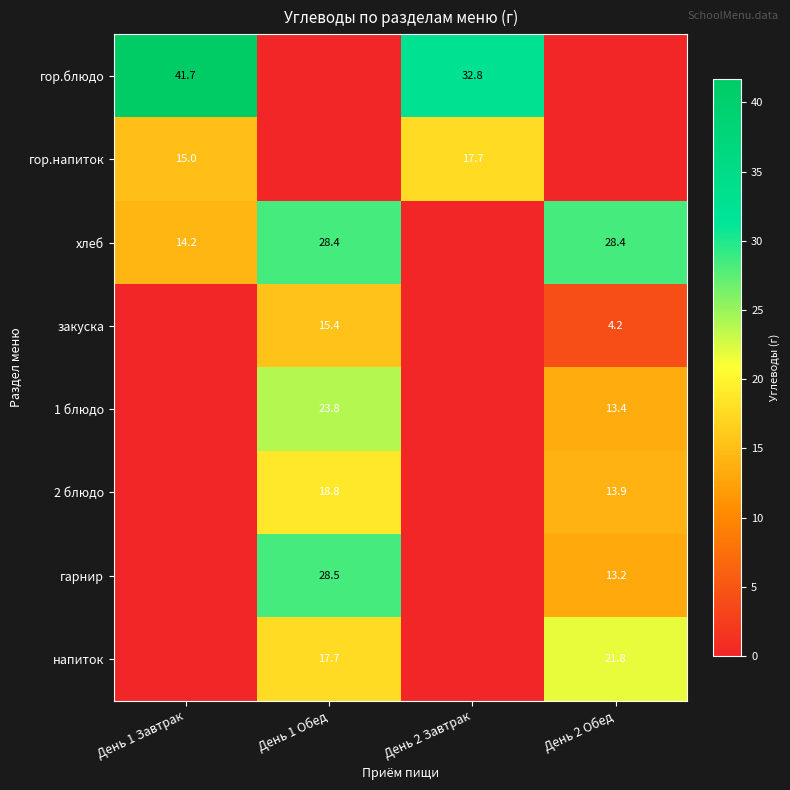

The хлеб series shows 28.4 at День 1 Обед. True or false?

True